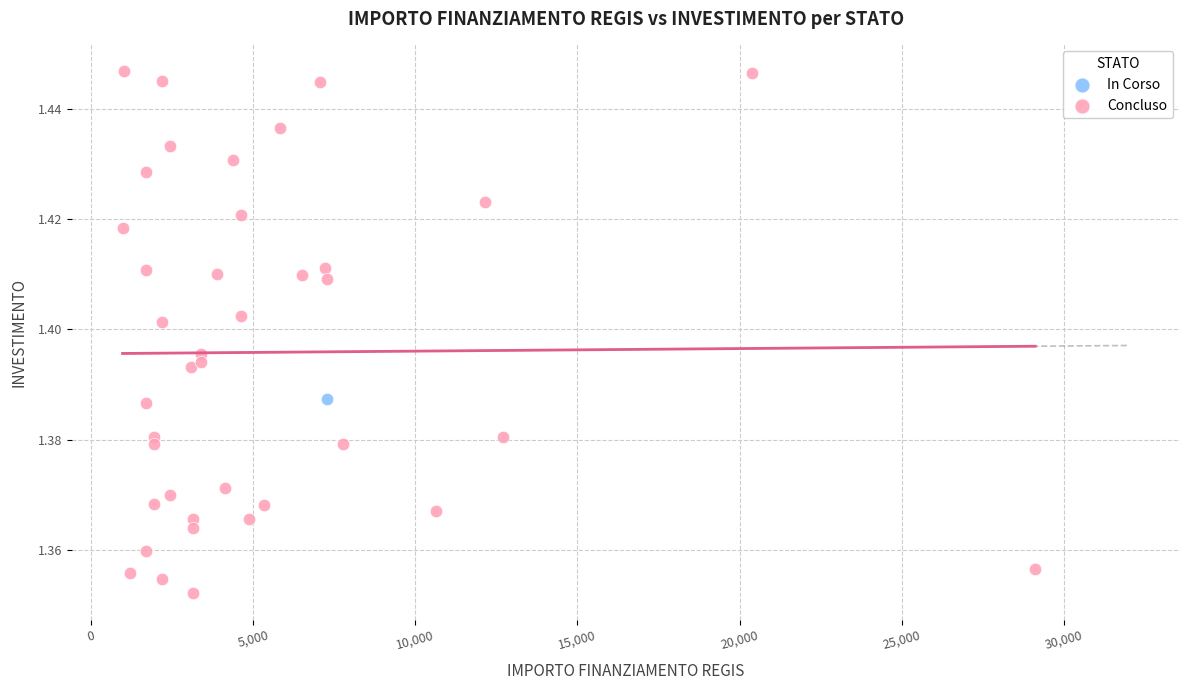

What are all the series names shown in the legend?

In Corso, Concluso